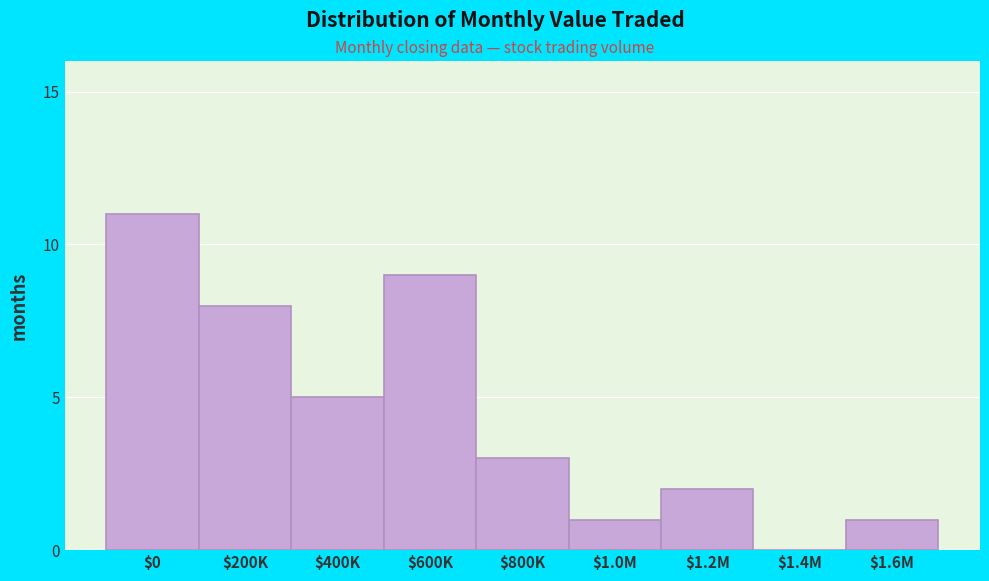

What is the sum of all values?

40